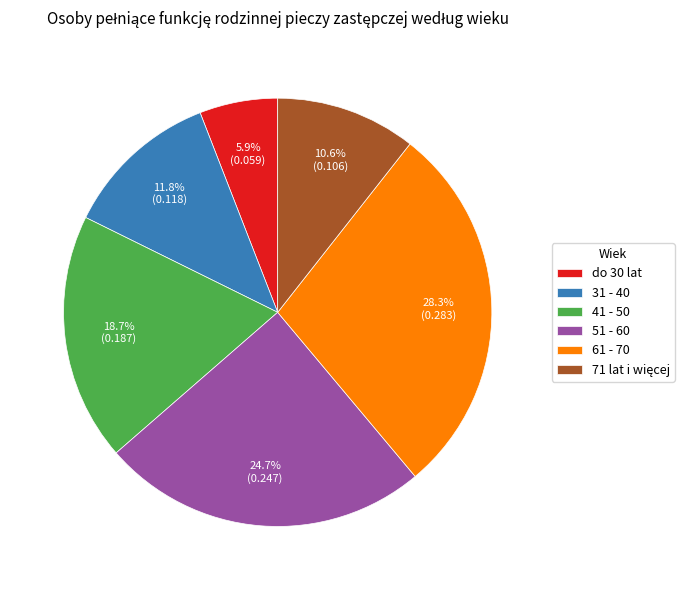

Is 31 - 40 the majority of the pie?

No